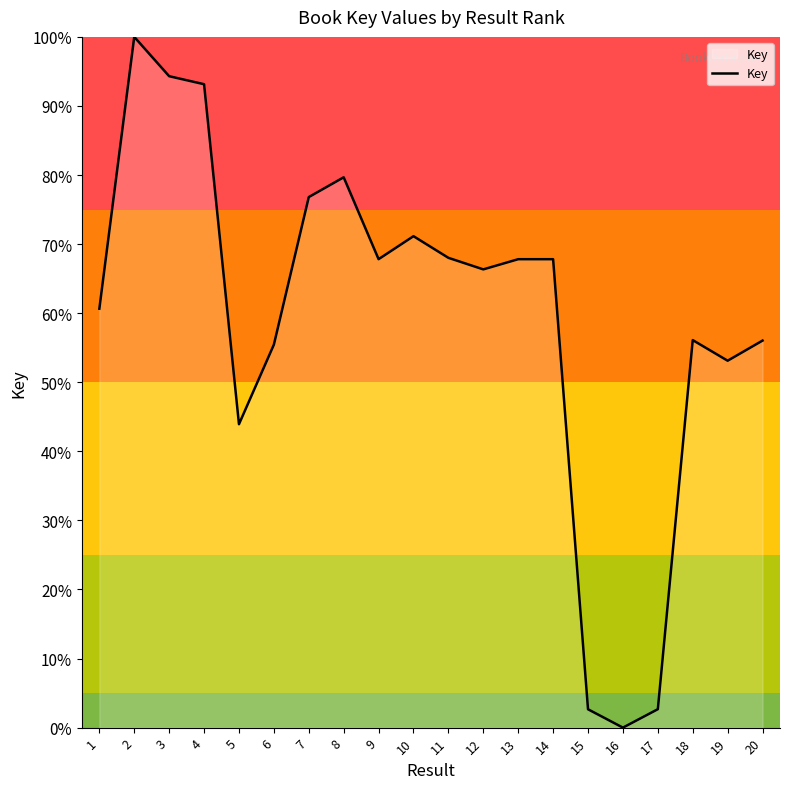

Where is the data nearest to the value 50?

19